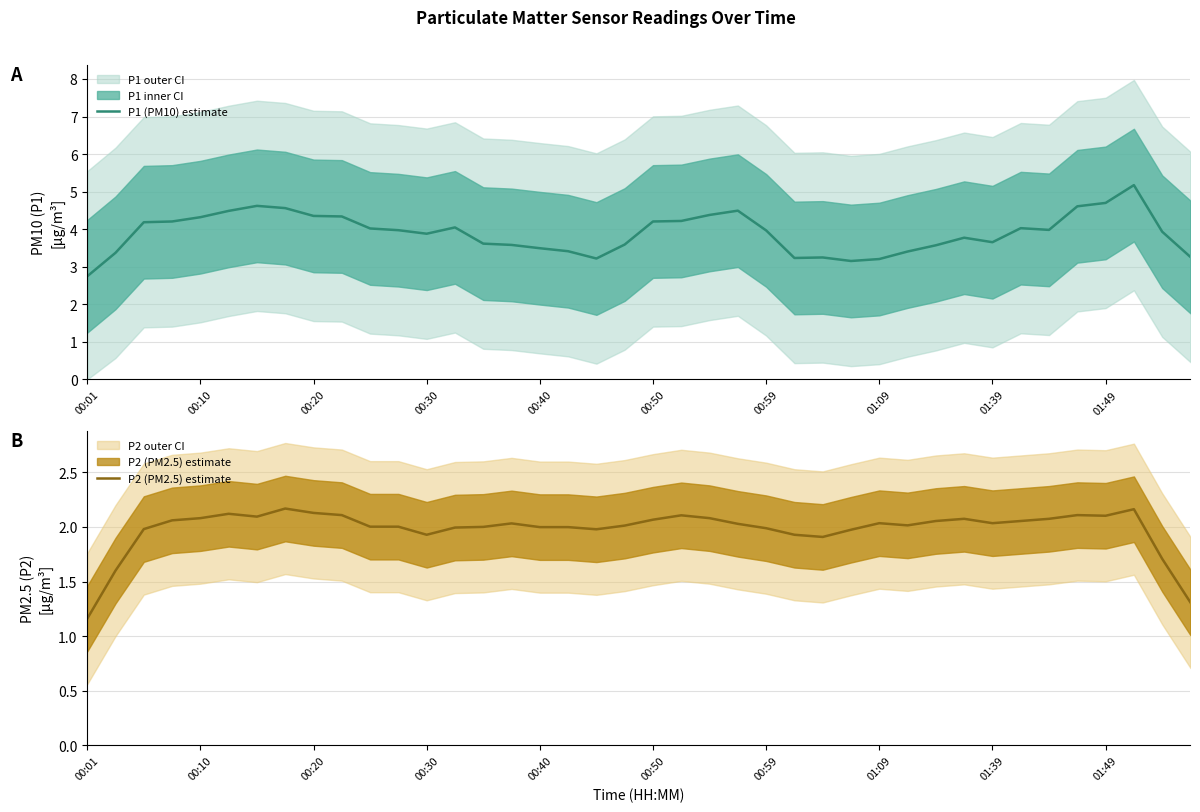

Is this an area chart (filled region under the line)?

No